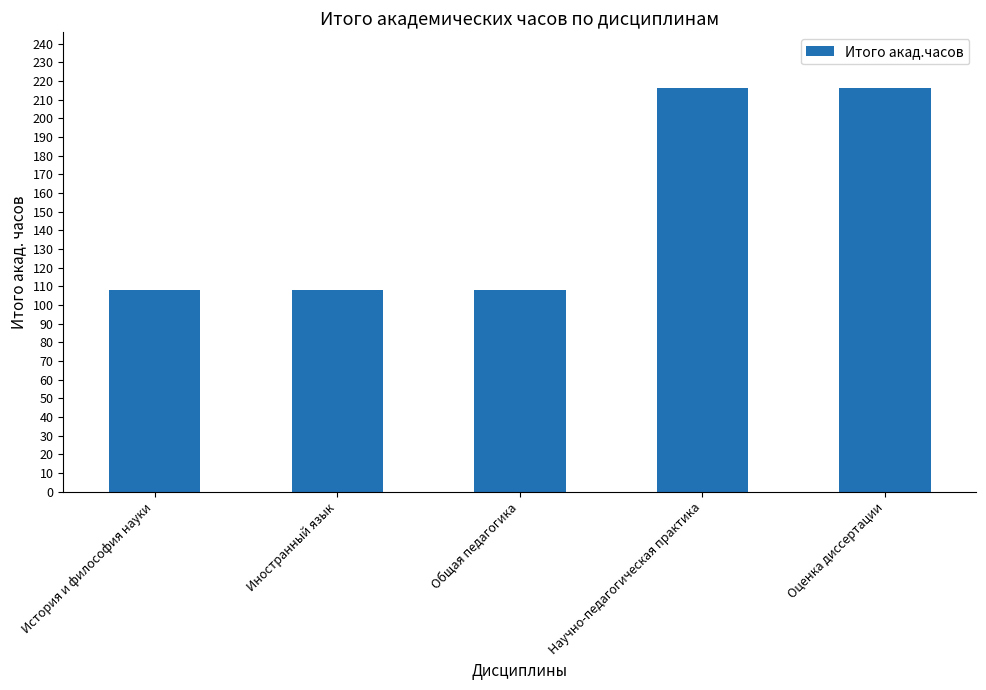

Does the chart contain stacked bars?

No